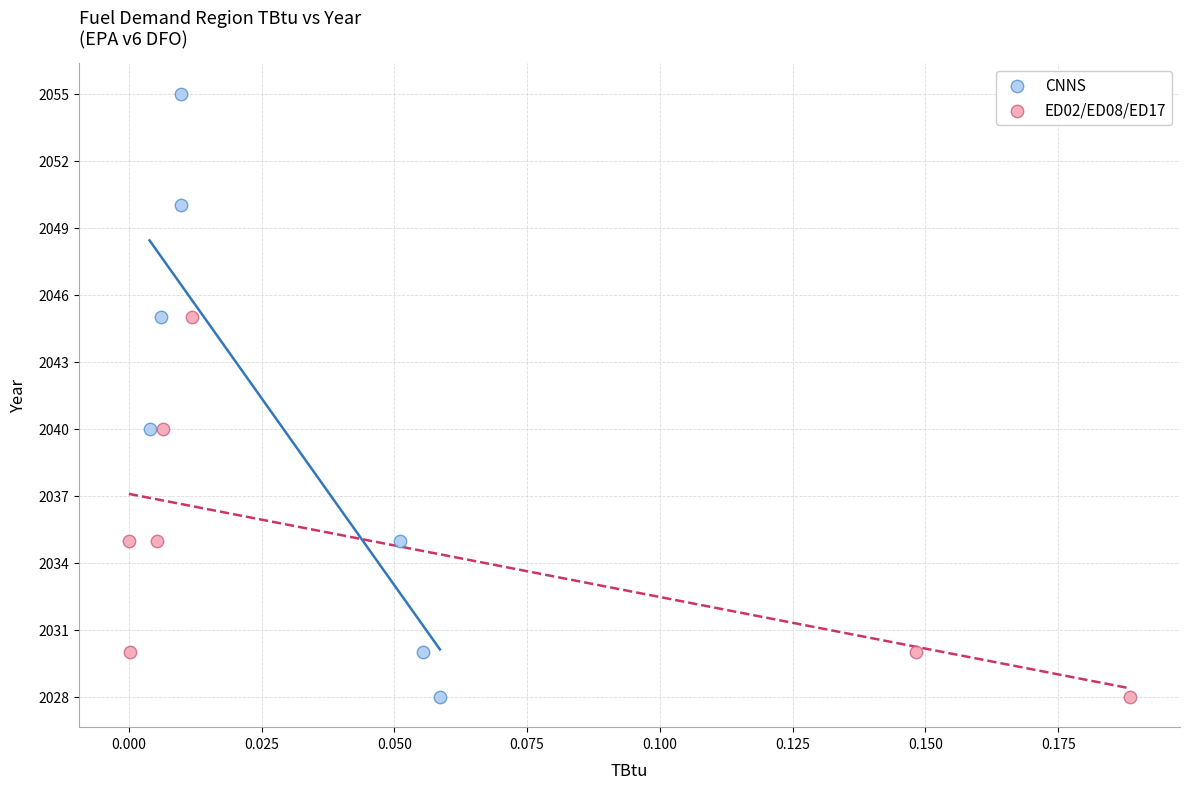

Which series has the widest spread of Y values?

CNNS